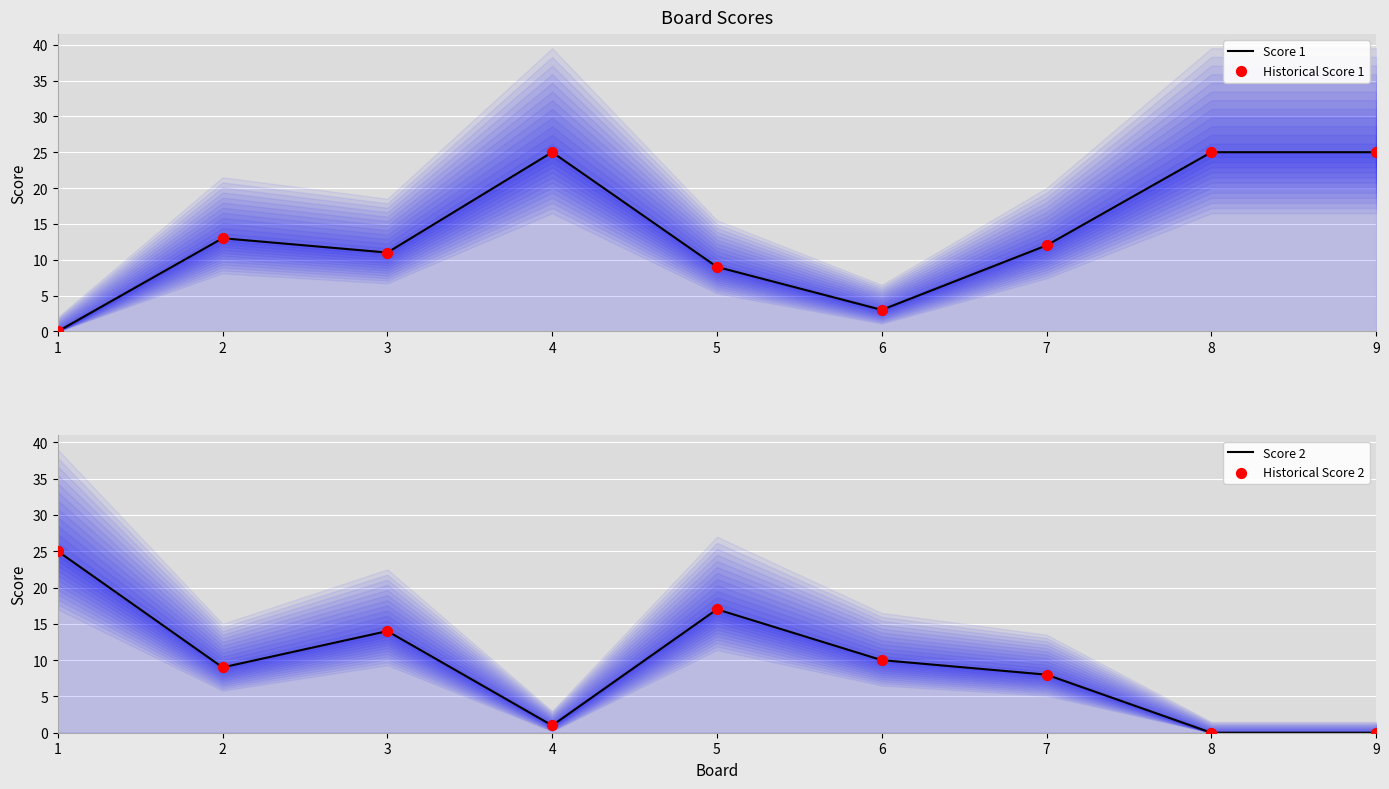

What are all the series names shown in the legend?

Score 1, Historical Score 1, Score 2, Historical Score 2